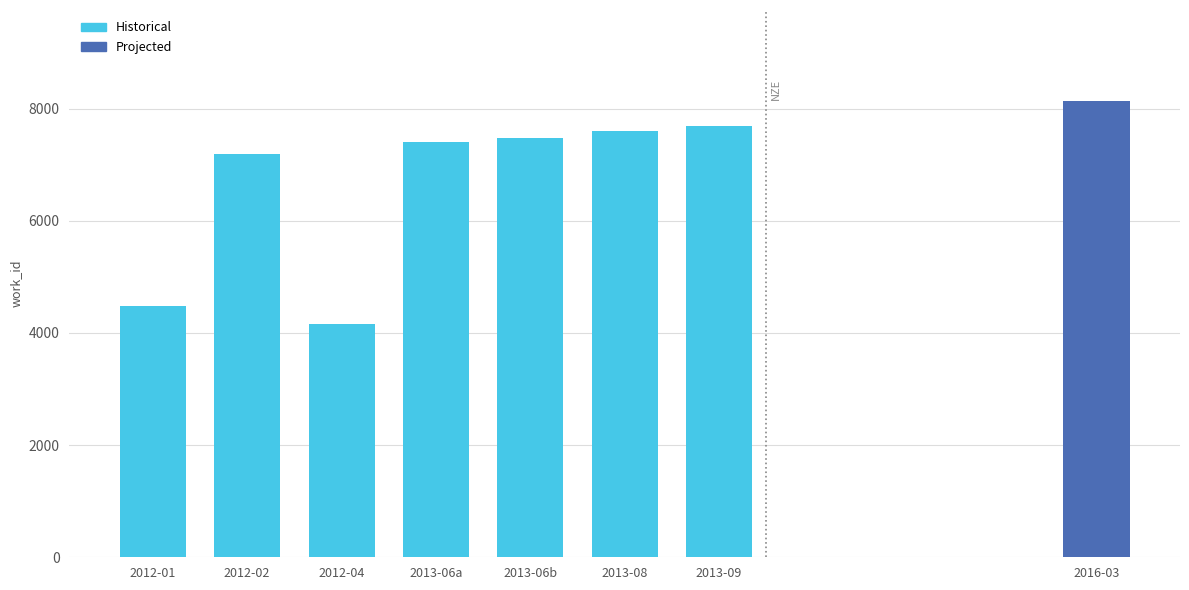

What value does the data have at 2013-06b, to the nearest 100?

7500